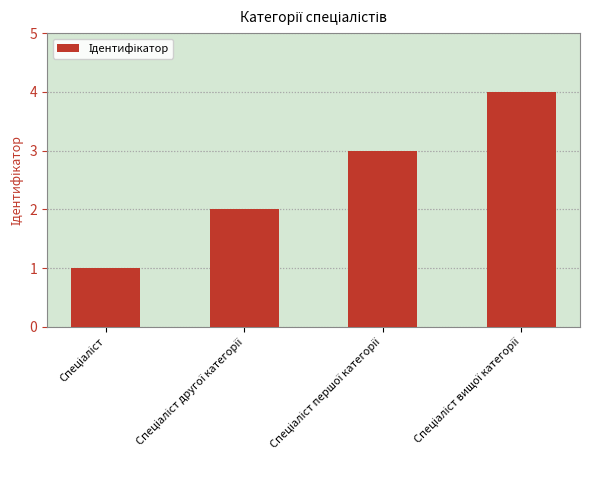

What is the maximum value shown in the chart?

4